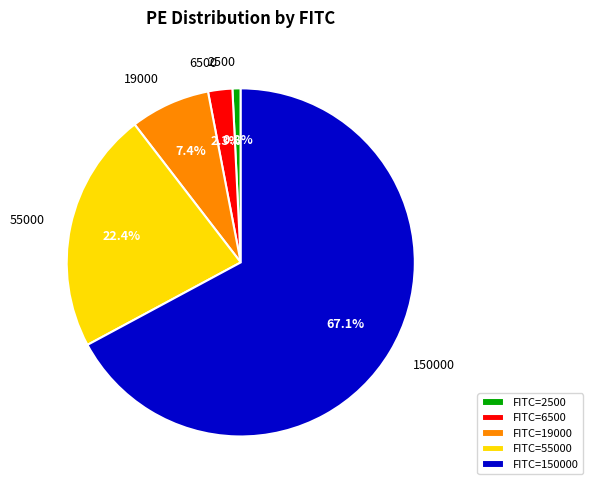

What is the smallest slice in the pie chart?

2500